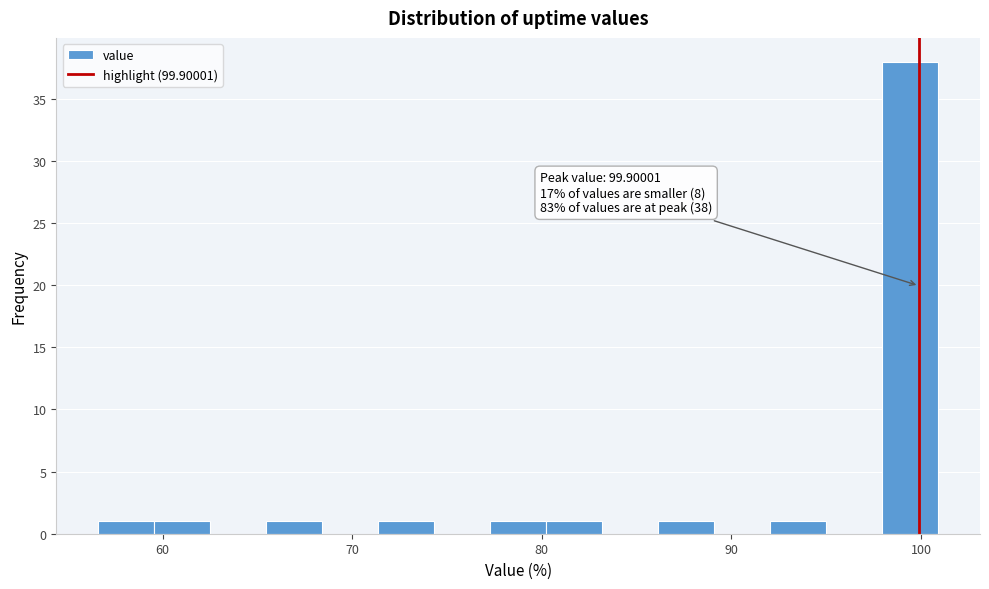

Read against the x-axis, roughly where is the centre of the tallest bar?

99